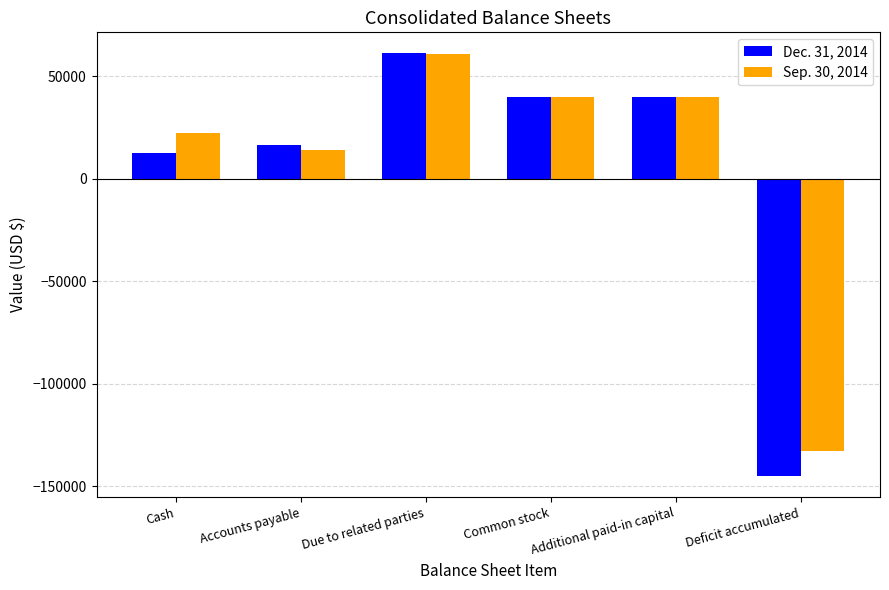

At which category is the sum across all series the highest?

Due to related parties